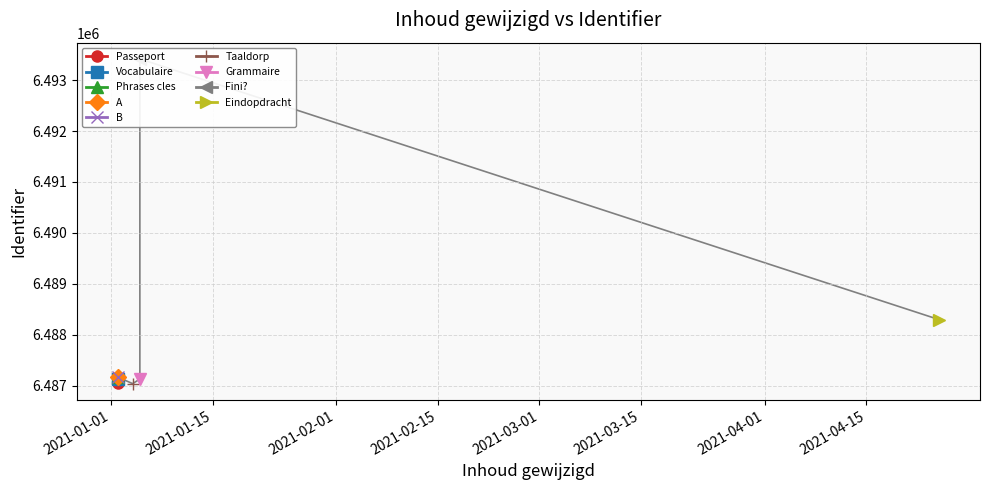

At which category does the data reach its first local peak?

2021-01-02